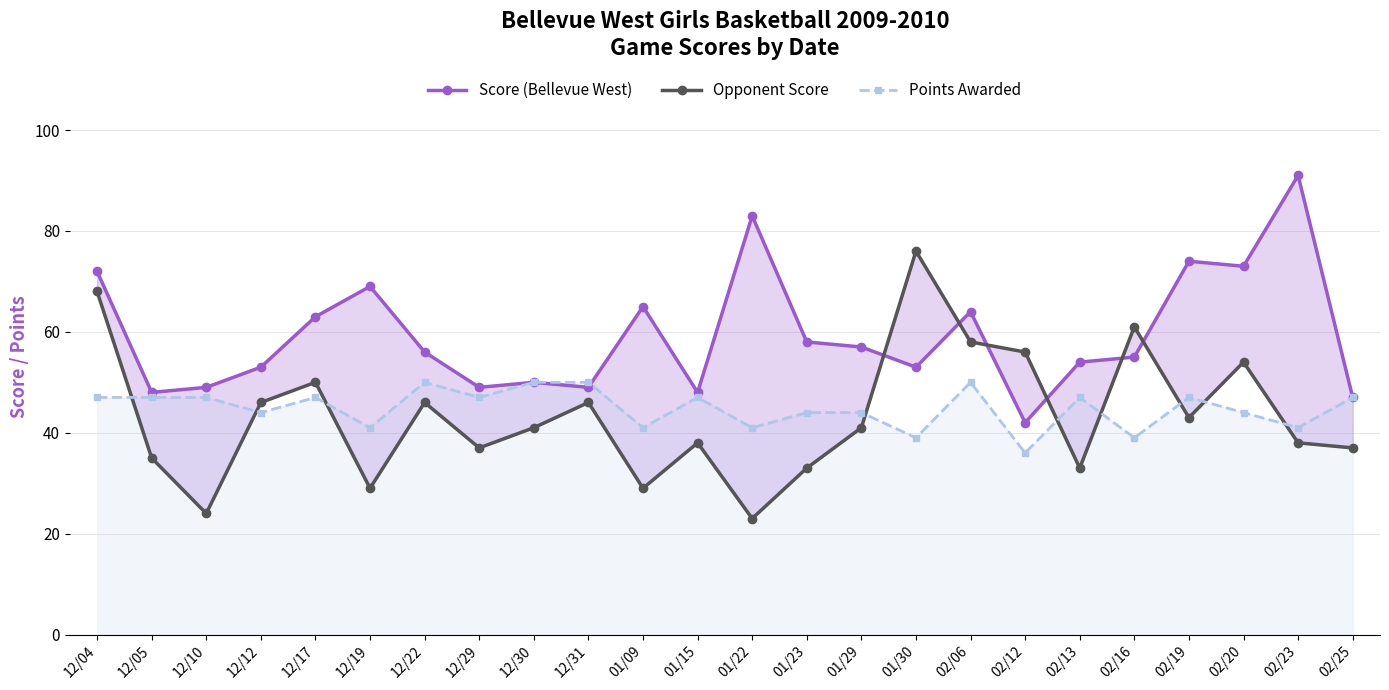

Reading left to right, list all the values displayed in this chart.

Score (Bellevue West): 72	48	49	53	63	69	56	49	50	49	65	48	83	58	57	53	64	42	54	55	74	73	91	47
Opponent Score: 68	35	24	46	50	29	46	37	41	46	29	38	23	33	41	76	58	56	33	61	43	54	38	37
Points Awarded: 47	47	47	44	47	41	50	47	50	50	41	47	41	44	44	39	50	36	47	39	47	44	41	47